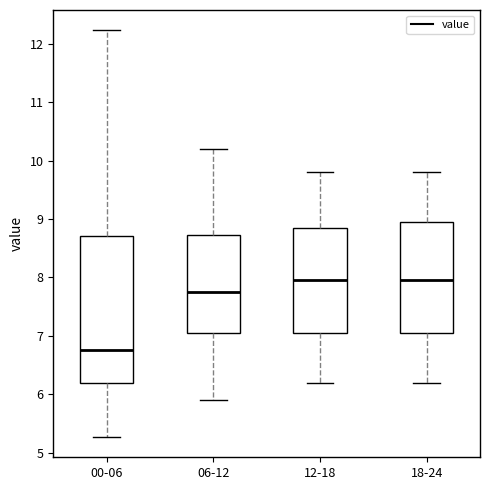

Reading left to right, read every box against the y-axis: the position of its median line, the range the box covers, and the ends of its whiskers. The values are not printed on the chart, so give them approximately, as read against the axis.

00-06: median 6.8, box 6.2 to 8.7, whiskers 5.3 to 12.2
06-12: median 7.8, box 7.1 to 8.7, whiskers 5.9 to 10.2
12-18: median 8.0, box 7.1 to 8.9, whiskers 6.2 to 9.8
18-24: median 8.0, box 7.1 to 9.0, whiskers 6.2 to 9.8